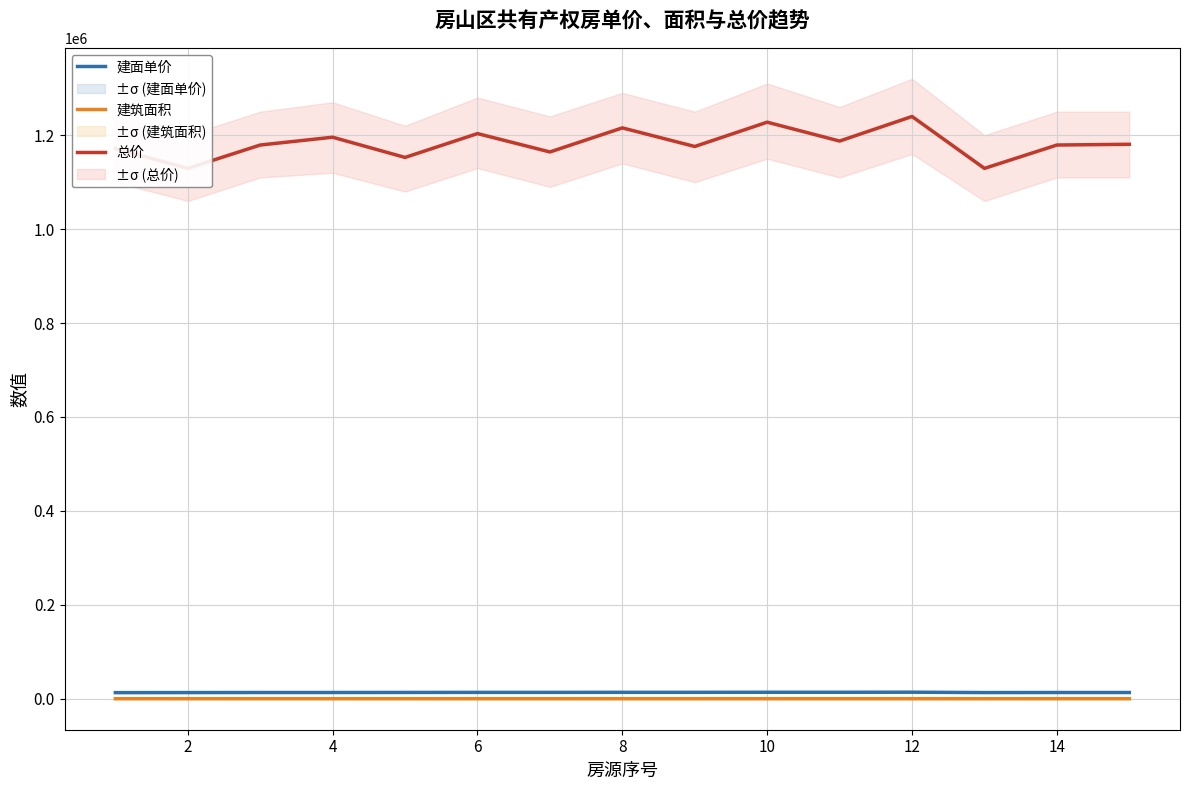

At how many categories does at least one series exceed 402371?

15